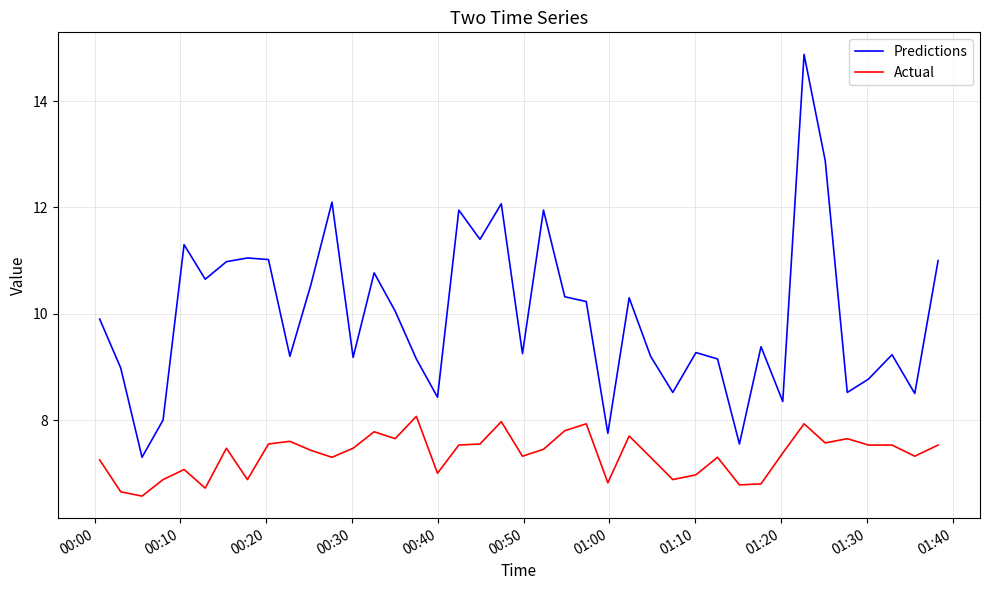

What is the difference between the maximum and minimum values in the Predictions series?

7.6